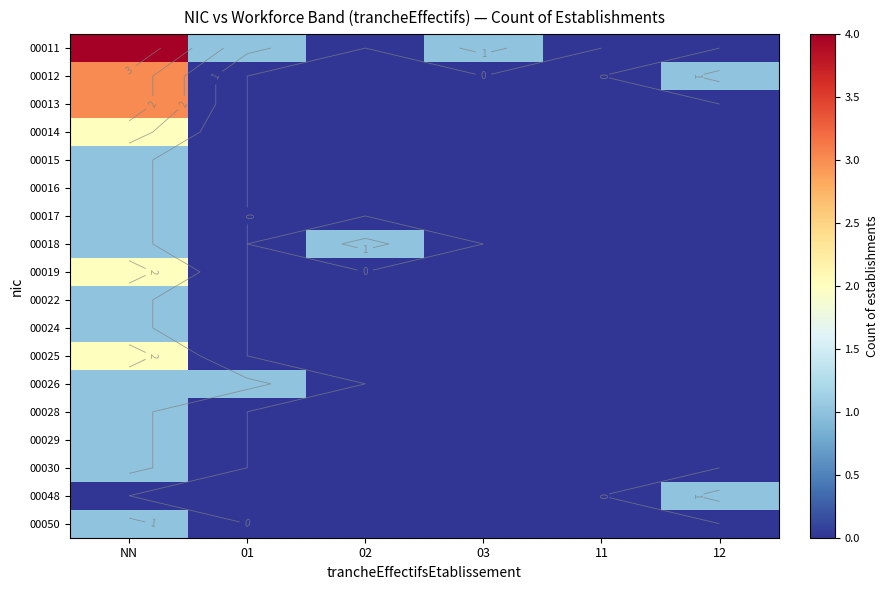

How many positive values does the 00050 series have?

1